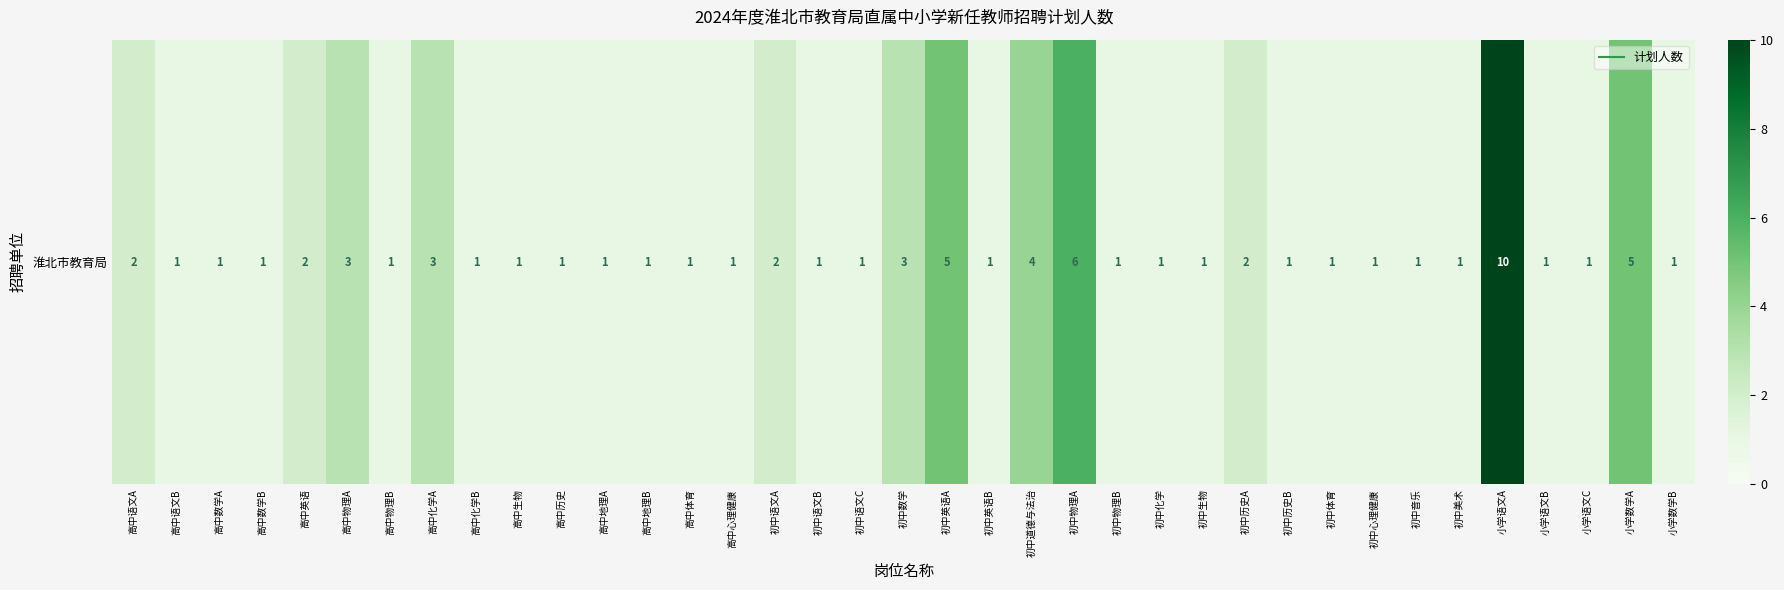

What value does the data have at 小学数学A?

5